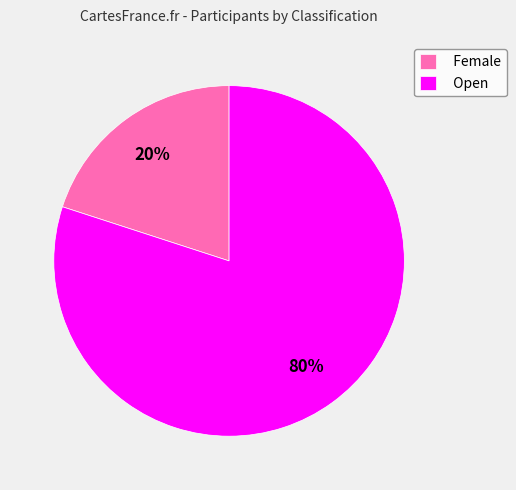

To the nearest percent, what is the difference between the Open and Female slice percentages?

60%